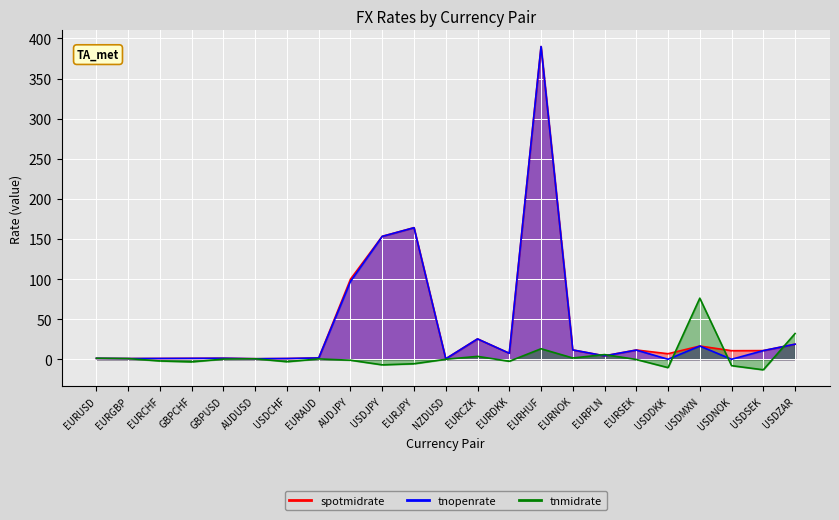

Reading right to left, extract all data points from this chart.

spotmidrate: 18.8	10.8	10.7	16.5	6.9	11.5	4.3	11.6	389.8	7.5	25.4	0.6	164.1	153.3	99.9	1.6	0.9	0.7	1.3	1.1	1.0	0.9	1.1
tnopenrate: 18.8	10.8	0.0	16.5	0.0	11.5	4.3	11.6	389.9	7.5	25.4	0.6	164.0	153.2	97.0	1.6	0.9	0.7	1.3	1.1	1.0	0.9	1.1
tnmidrate: 32.1	-13.1	-8.0	76.2	-10.4	-0.3	5.9	1.6	13.1	-2.5	3.6	0.0	-5.6	-7.0	-1.2	0.4	-3.0	0.6	0.2	-3.2	-2.1	0.8	1.3